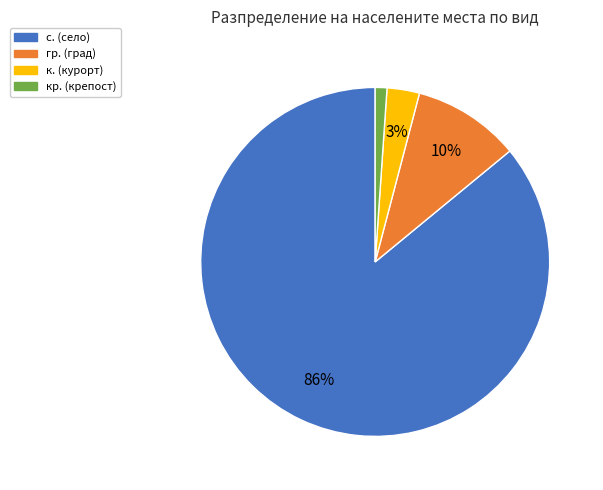

Does any single category account for the majority?

Yes